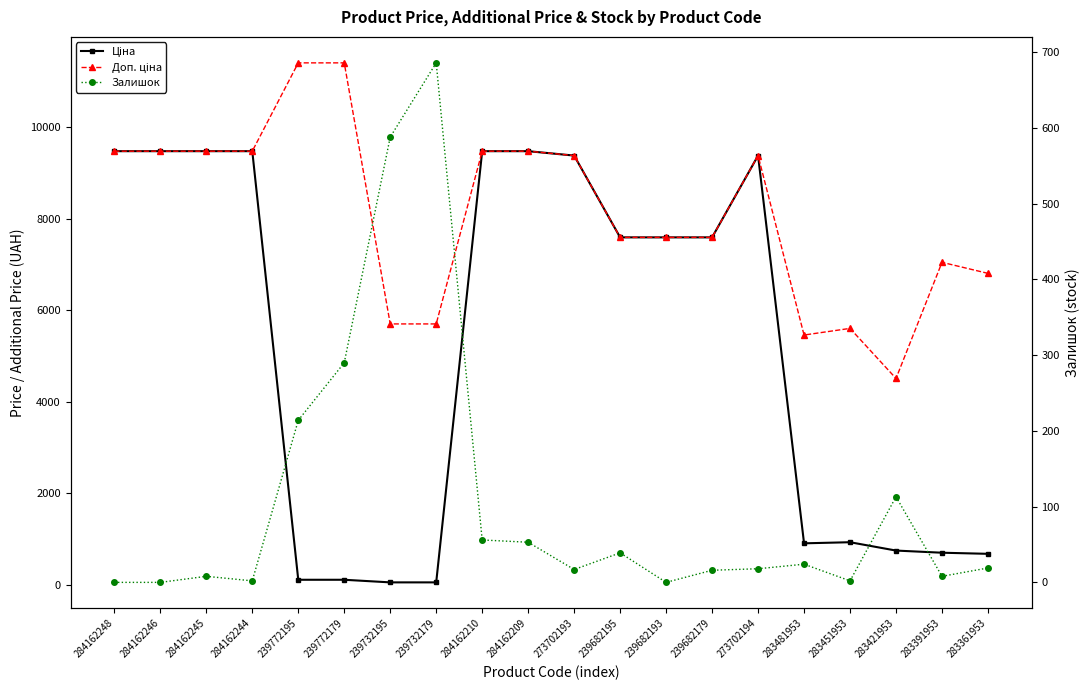

What is the label of the 6th point from the right?

273702194